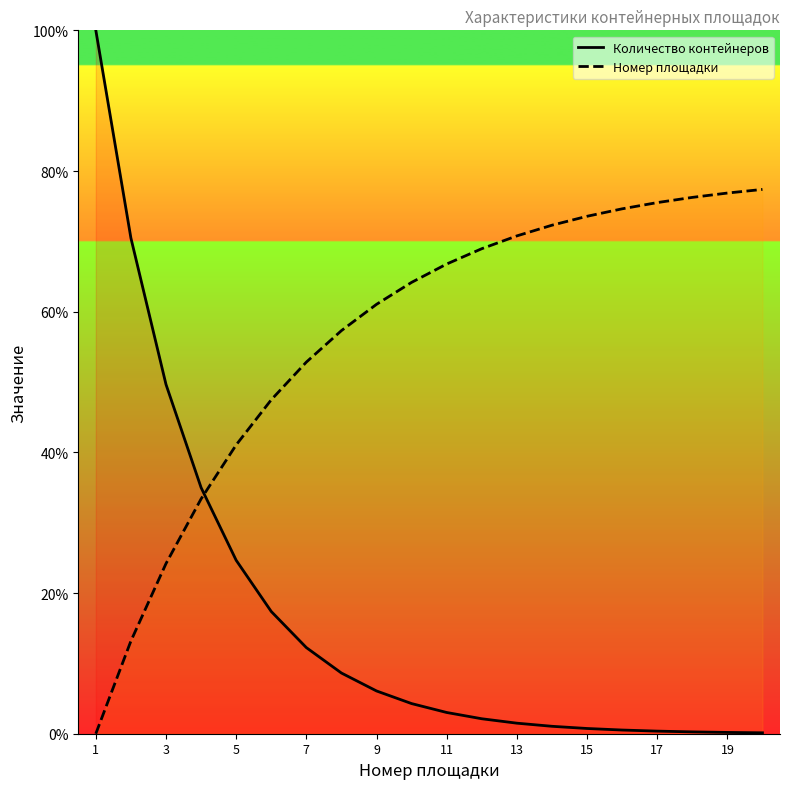

Is this an area chart (filled region under the line)?

No